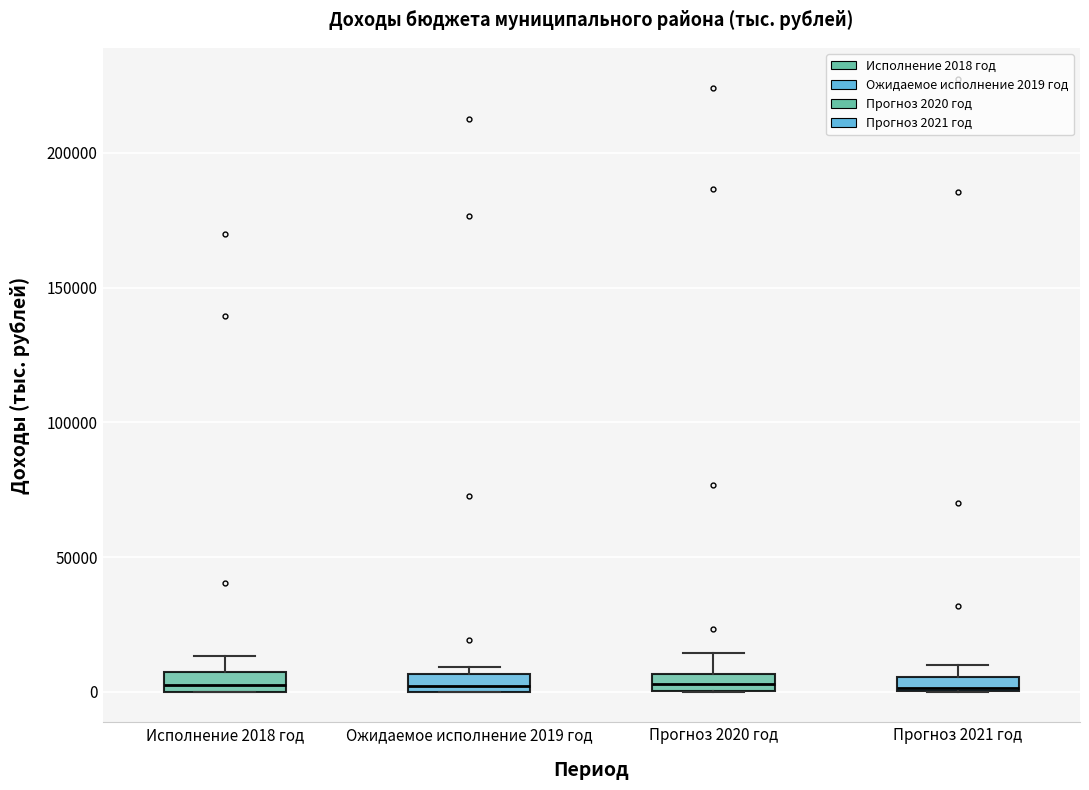

Where is the upper edge of the box for Исполнение 2018 год on the y-axis? The values are not printed on the chart, so give them approximately, as read against the axis.

5000